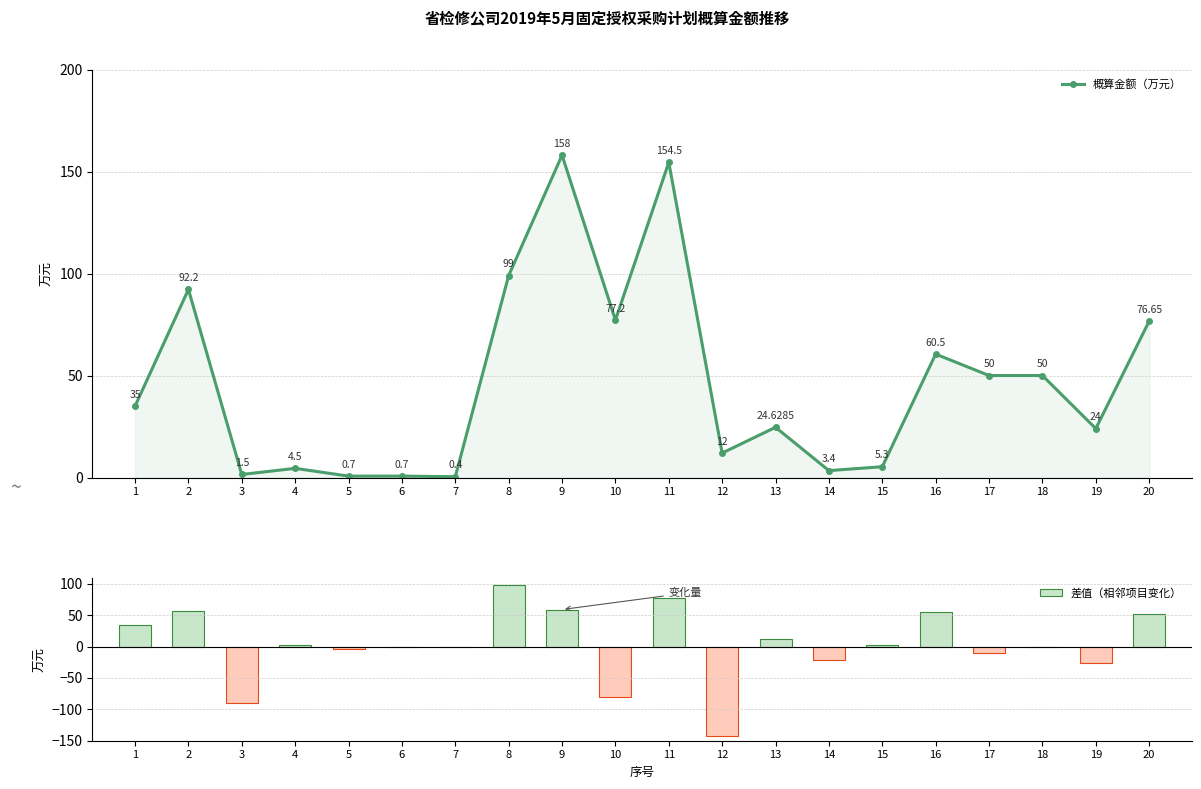

What is the average value of the 概算金额（万元） series?

46.5